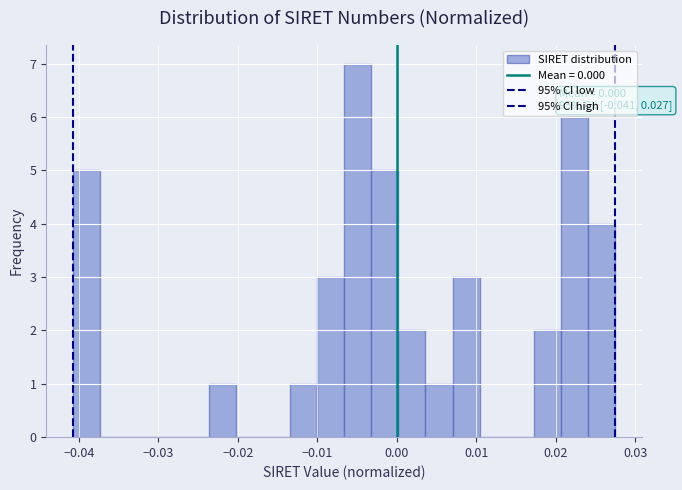

Read against the x-axis, roughly where is the centre of the tallest bar?

-0.005